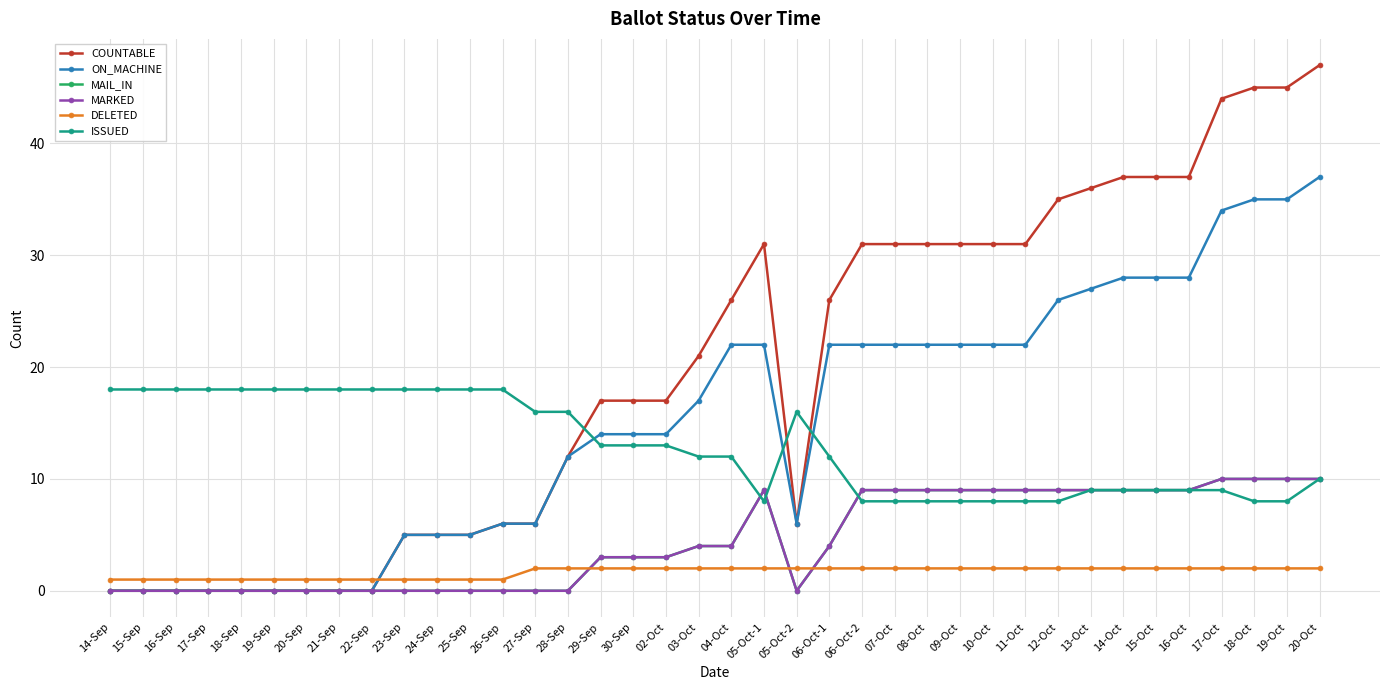

Does the chart have visible grid lines?

Yes